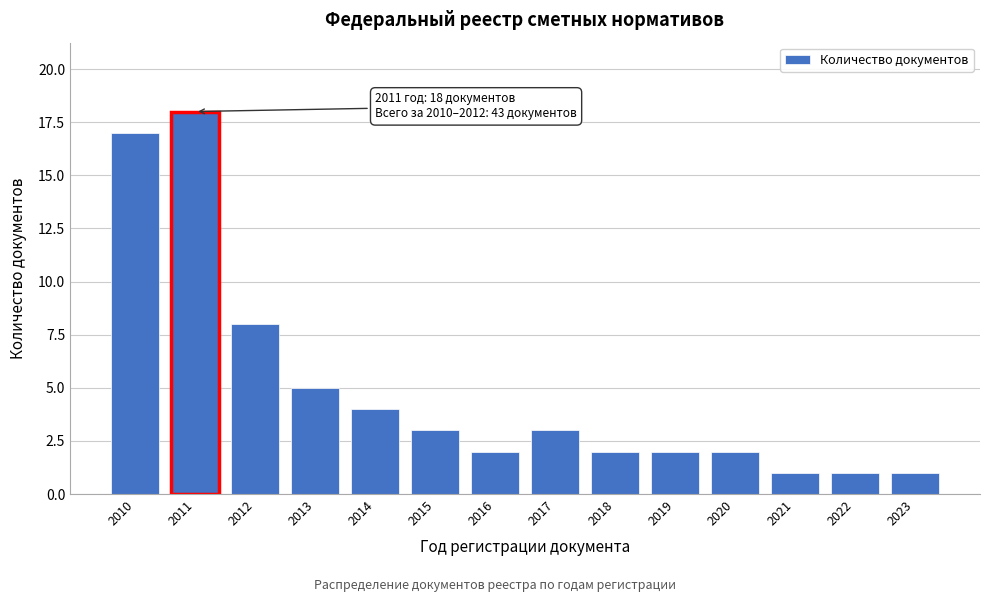

Reading left to right, transcribe all the data shown in this chart.

17	18	8	5	4	3	2	3	2	2	2	1	1	1